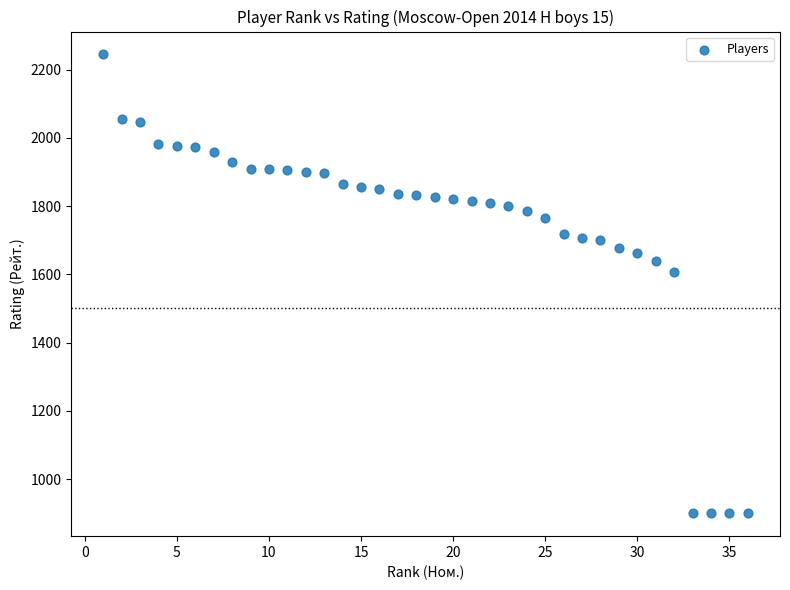

What is the range of X values (max minus min)?

35